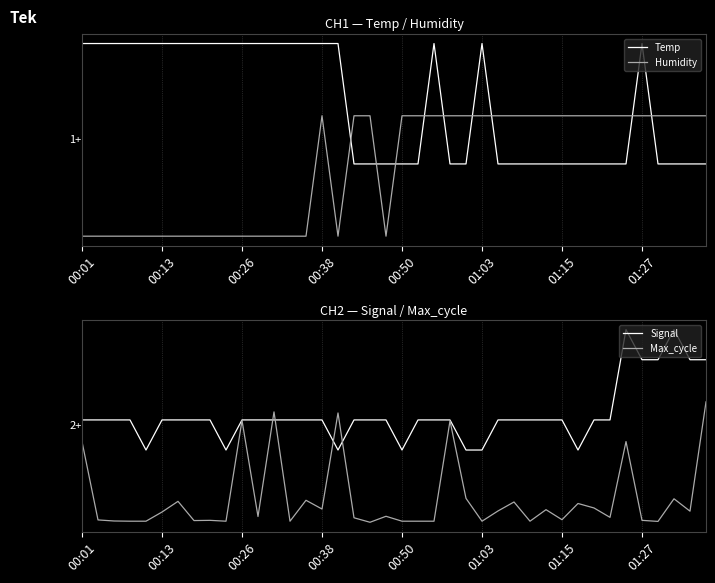

How many lines are shown in the chart?

4